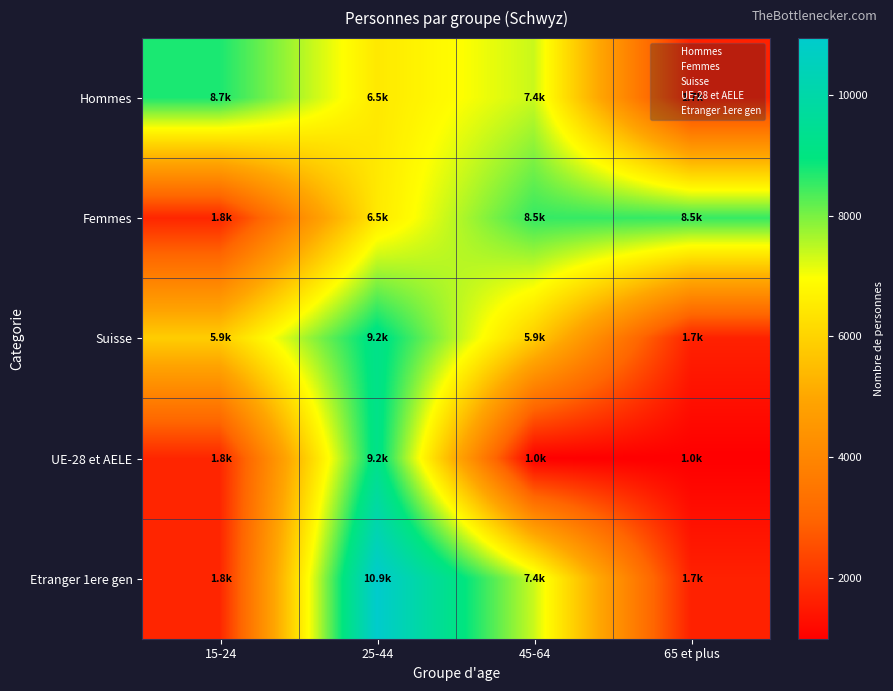

How many series are shown in this chart?

5